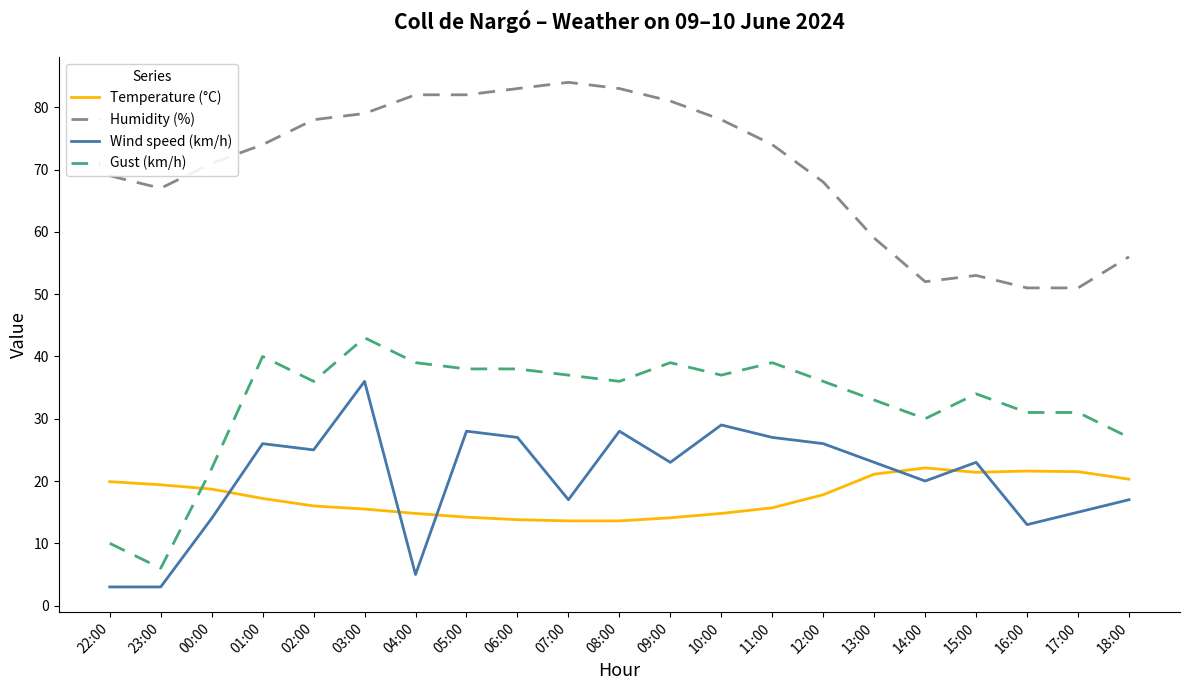

Which series has the largest total across all categories?

Humidity (%)